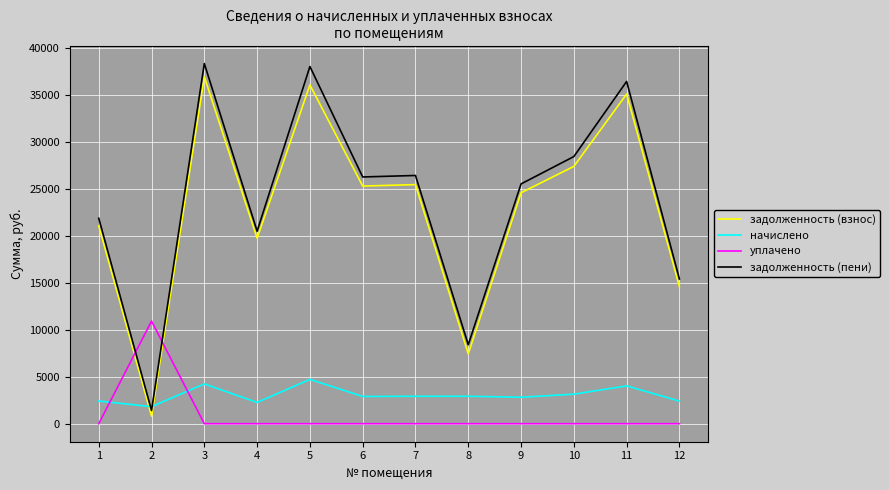

What is the average value of the задолженность (пени) series?

23912.1